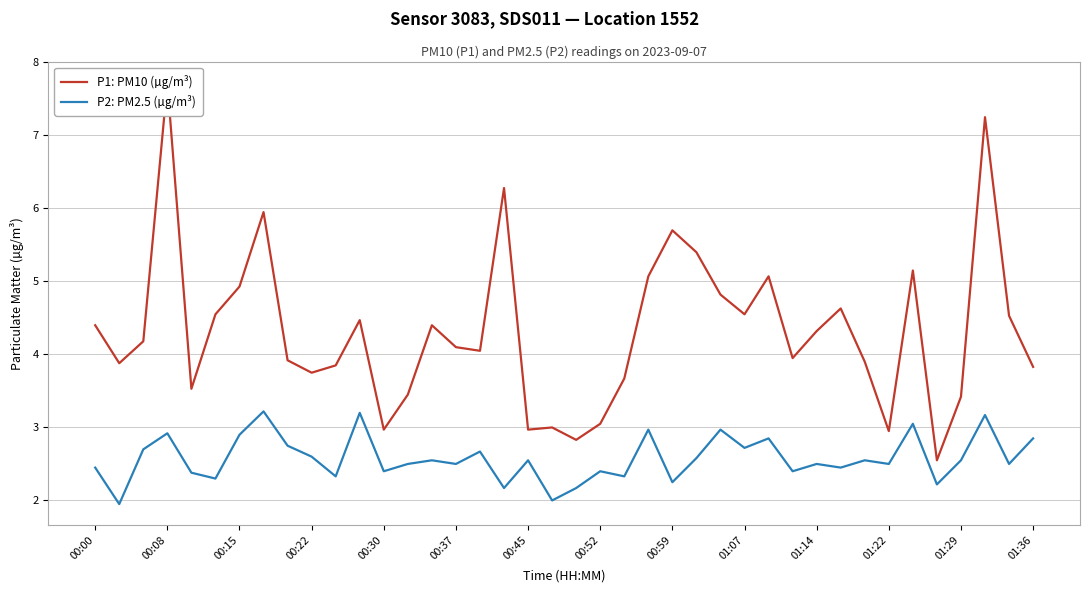

Does the chart have visible grid lines?

Yes